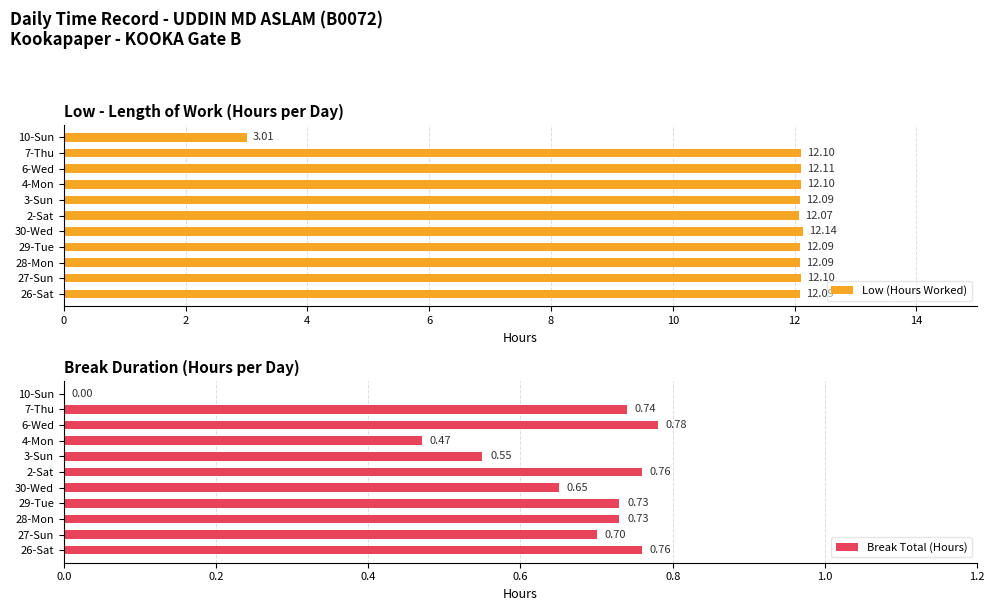

What is the difference between the maximum and minimum values in the Break Total (Hours) series?

0.8